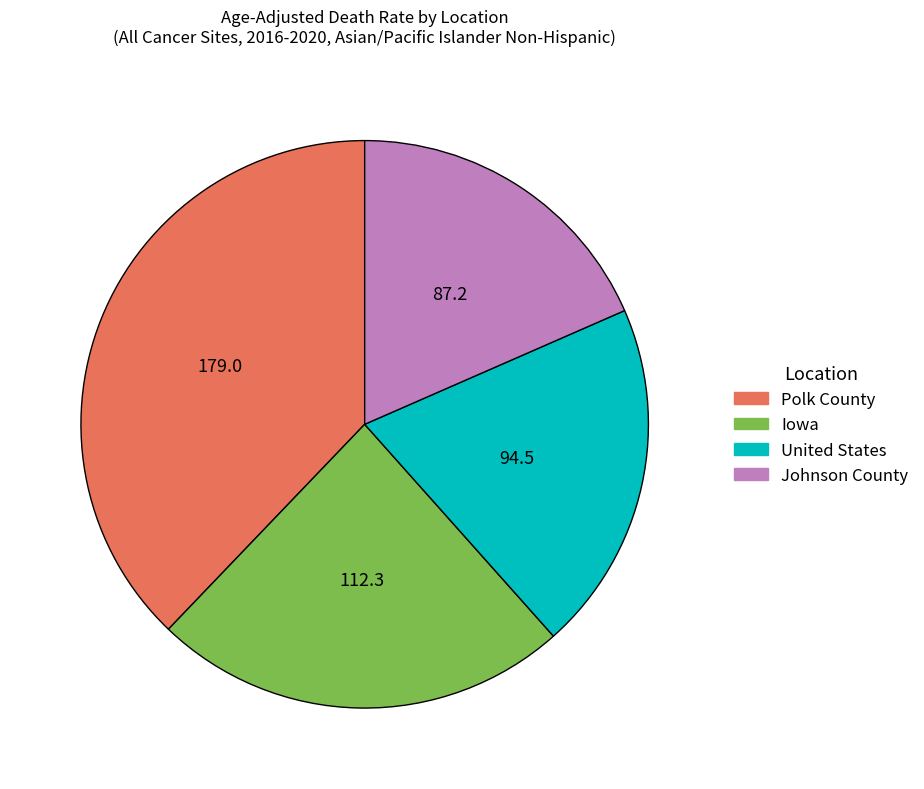

Between Iowa and Johnson County, which is larger?

Iowa